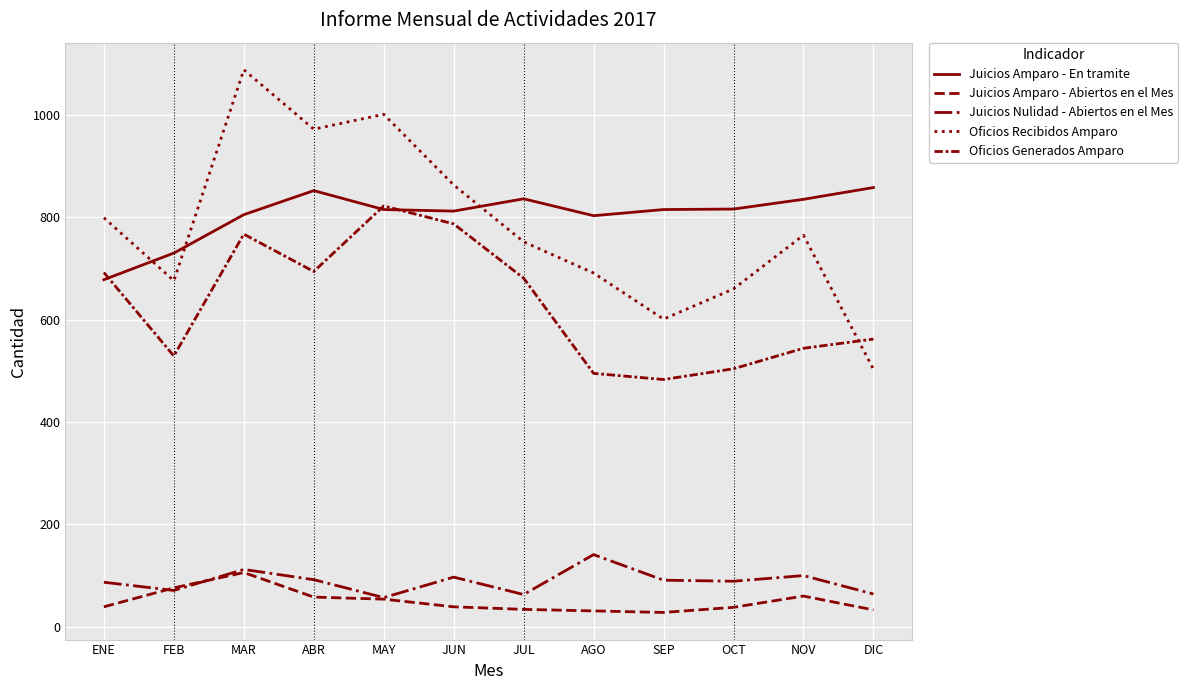

Which series ends up on top after the final intersection of Oficios Generados Amparo and Juicios Amparo - En tramite?

Juicios Amparo - En tramite